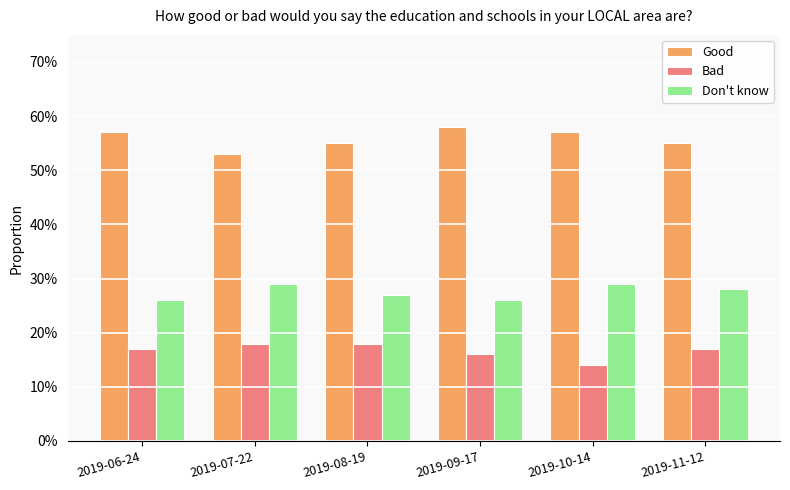

What is the label of the 3rd bar from the left?

2019-08-19